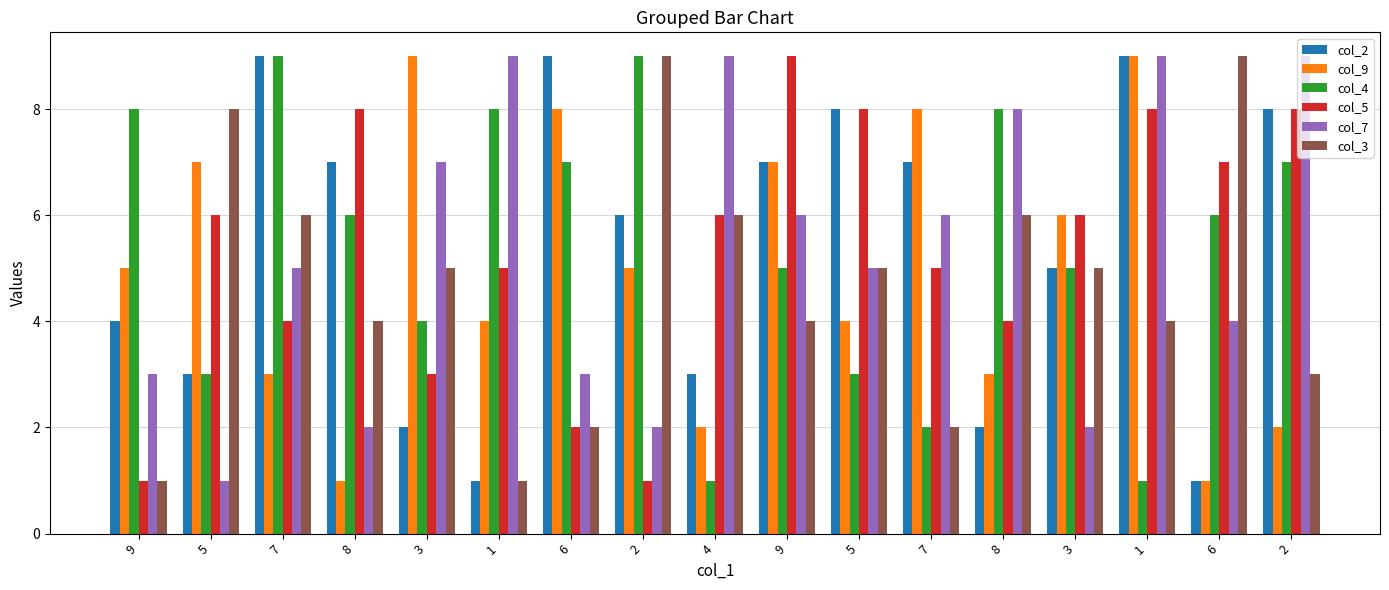

How many series are shown in this chart?

6